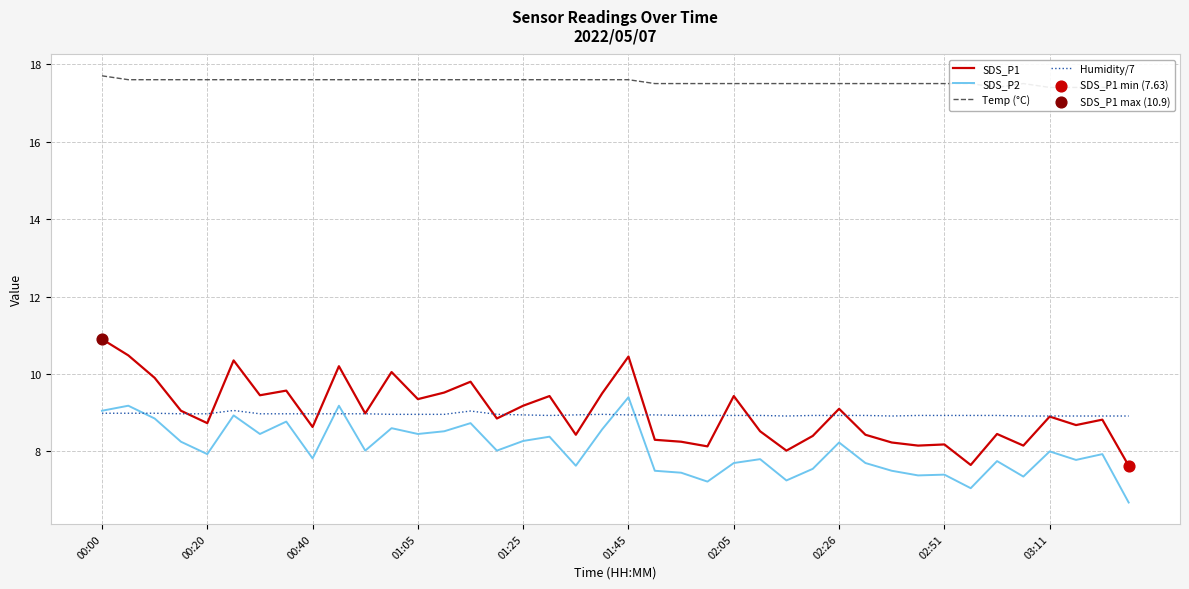

Which series has the largest Y range (max minus min)?

SDS_P1